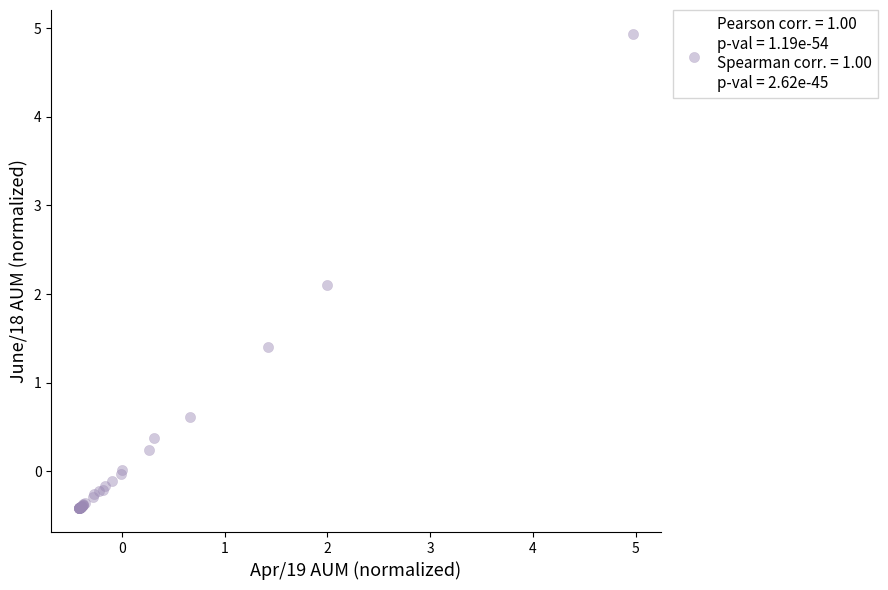

What Y value in the scatter plot is closest to 2?

2.1